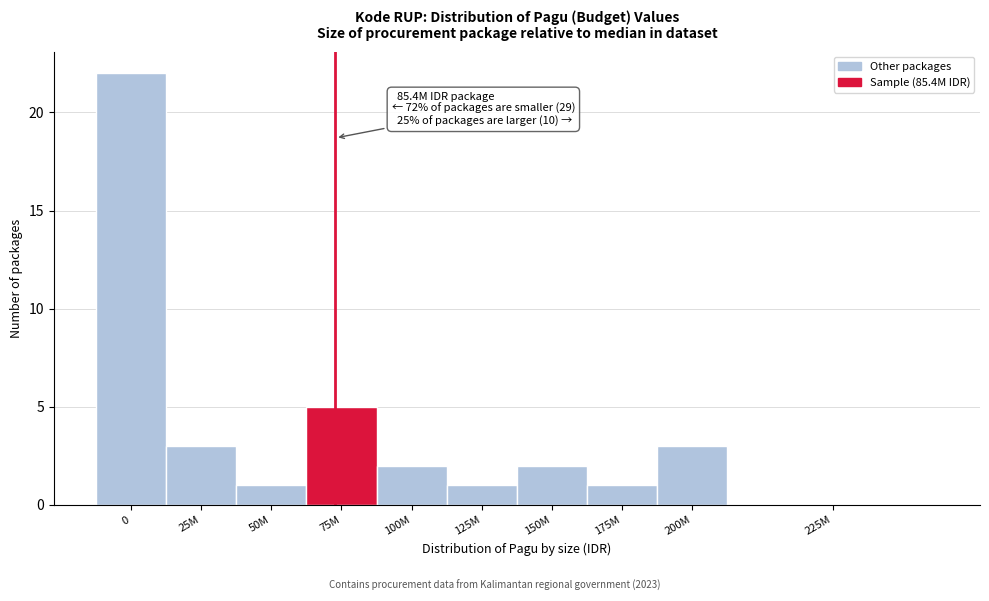

Reading right to left, extract all data points from this chart.

225M=0	200M=3	175M=1	150M=2	125M=1	100M=2	75M=5	50M=1	25M=3	0=22